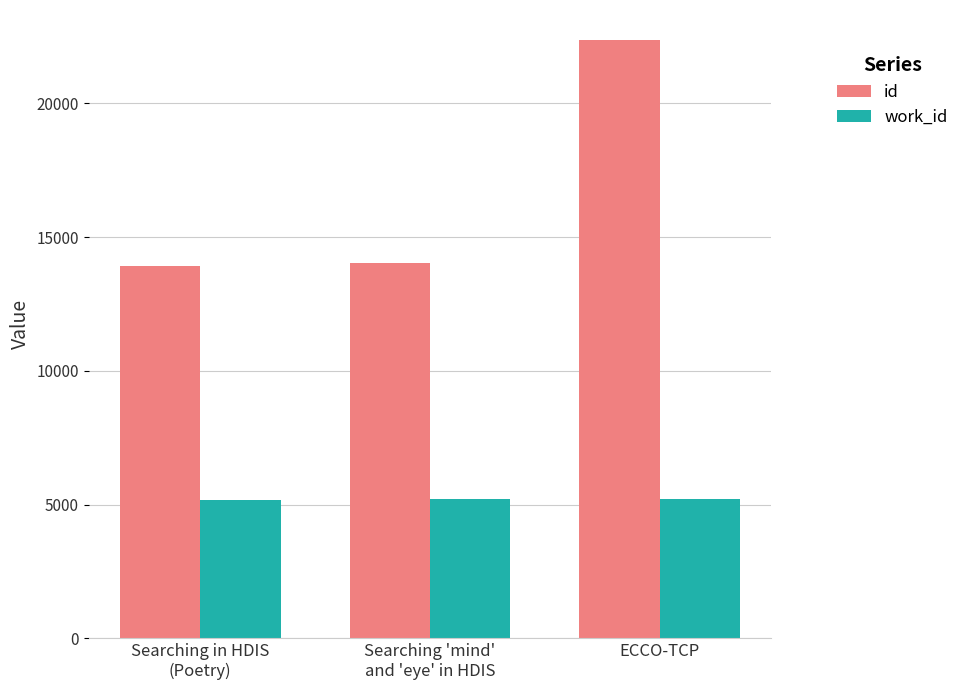

Rank the series by their maximum value, from lowest to highest.

work_id, id